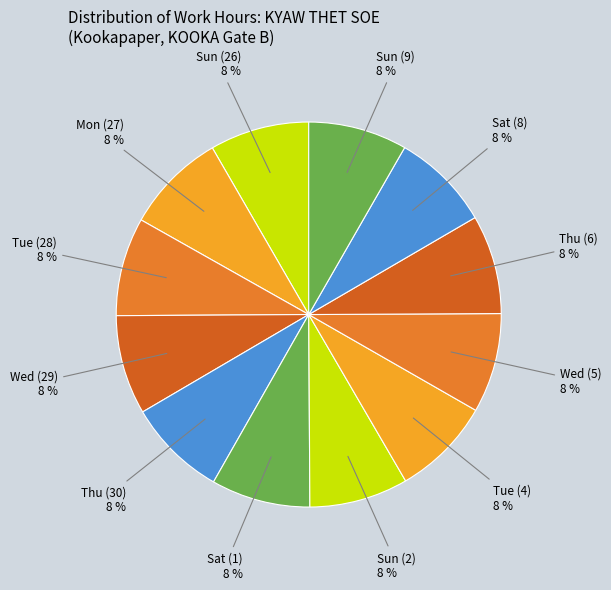

To the nearest percent, what is the combined percentage of Sun (26) and Wed (5)?

17%